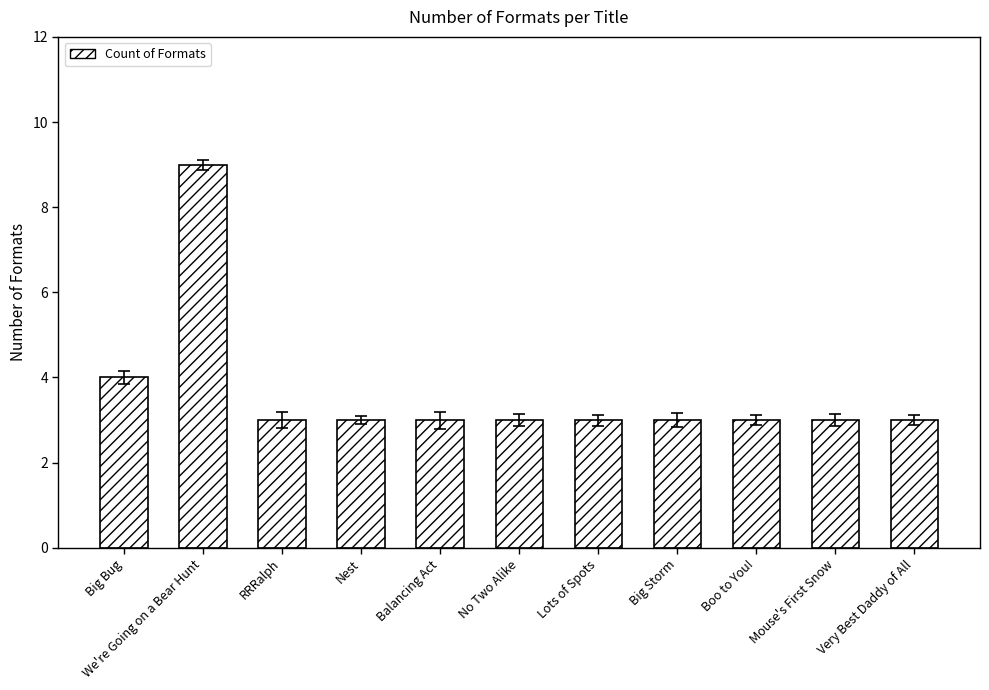

The value at Lots of Spots is 5. True or false?

False